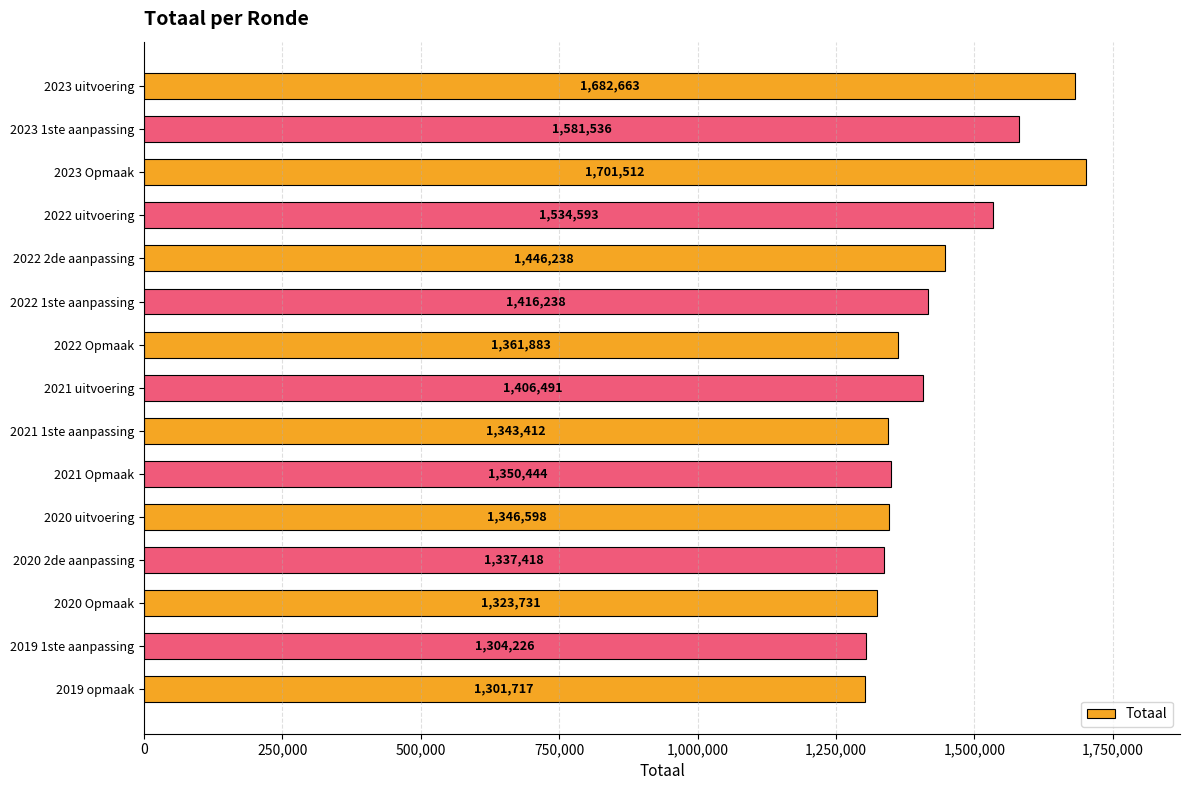

List the labels in order of value, largest first.

2023 Opmaak, 2023 uitvoering, 2023 1ste aanpassing, 2022 uitvoering, 2022 2de aanpassing, 2022 1ste aanpassing, 2021 uitvoering, 2022 Opmaak, 2021 Opmaak, 2020 uitvoering, 2021 1ste aanpassing, 2020 2de aanpassing, 2020 Opmaak, 2019 1ste aanpassing, 2019 opmaak